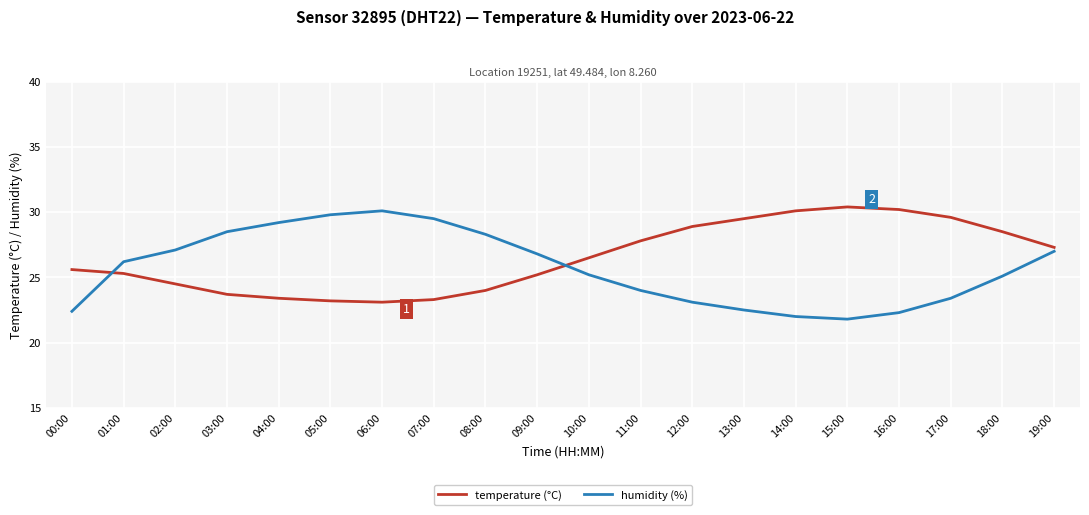

Rank the series at 07:00 from lowest to highest value.

temperature (°C), humidity (%)